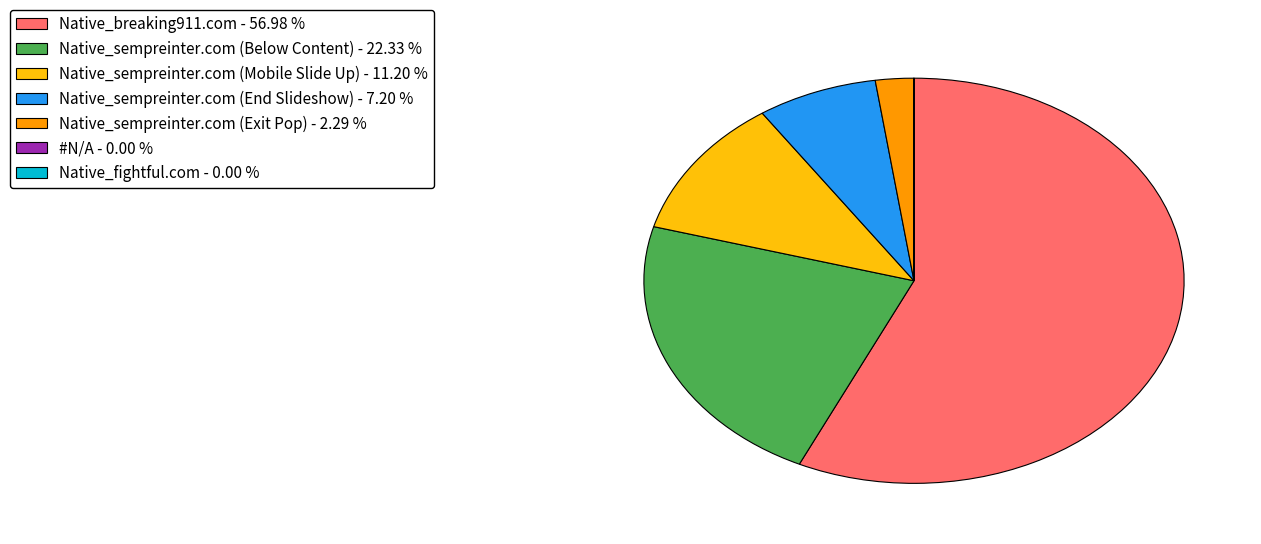

Which has a higher value, Native_sempreinter.com (Mobile Slide Up) or Native_sempreinter.com (End Slideshow)?

Native_sempreinter.com (Mobile Slide Up)